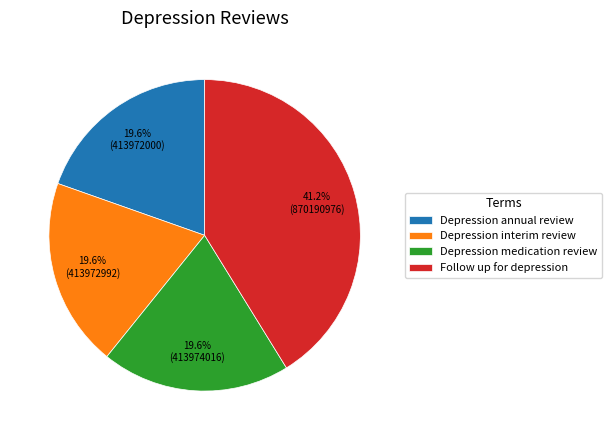

To the nearest percent, what is the difference between the largest and smallest slice percentages?

22%